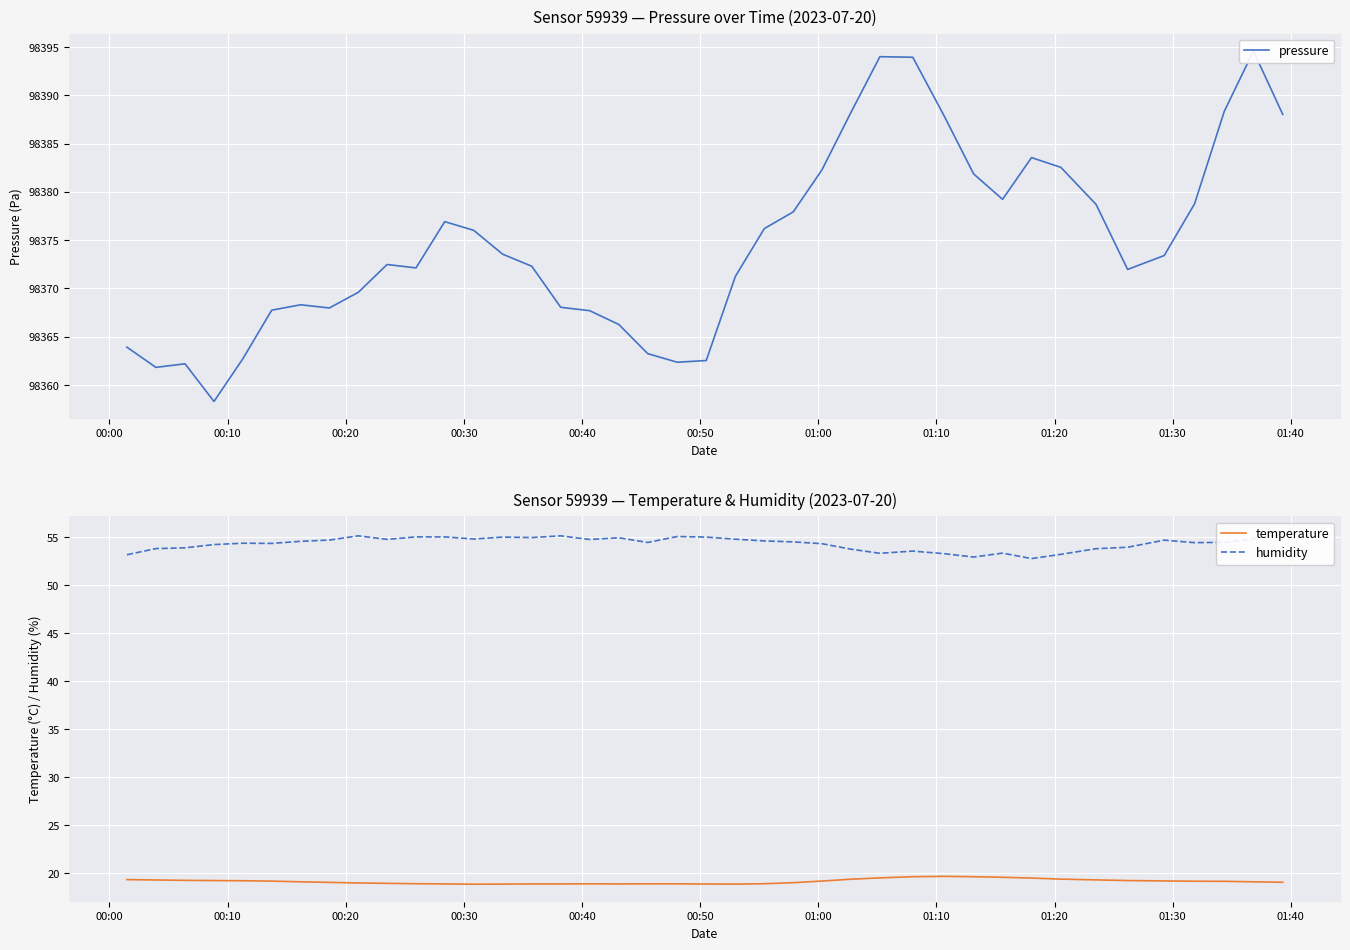

At how many categories does at least one series exceed 89063?

40